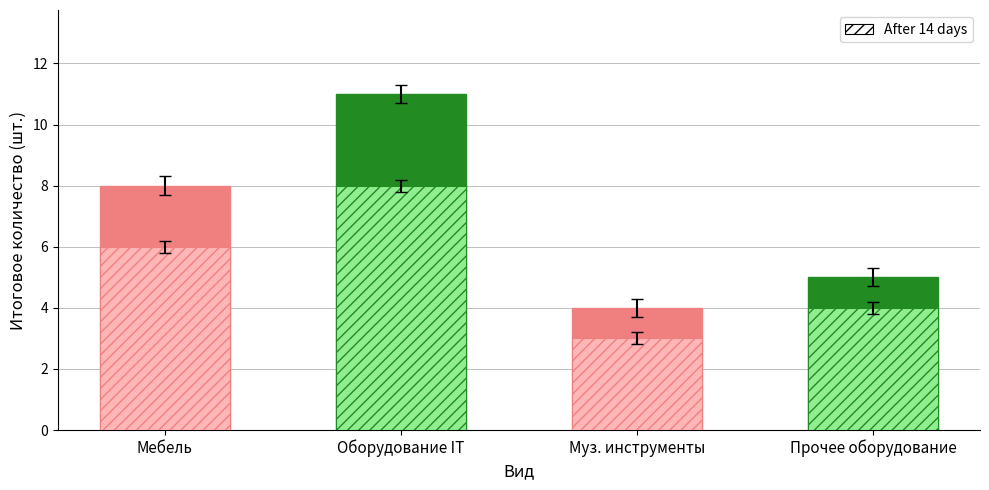

True or false: the data shows 5 at Прочее оборудование.

True